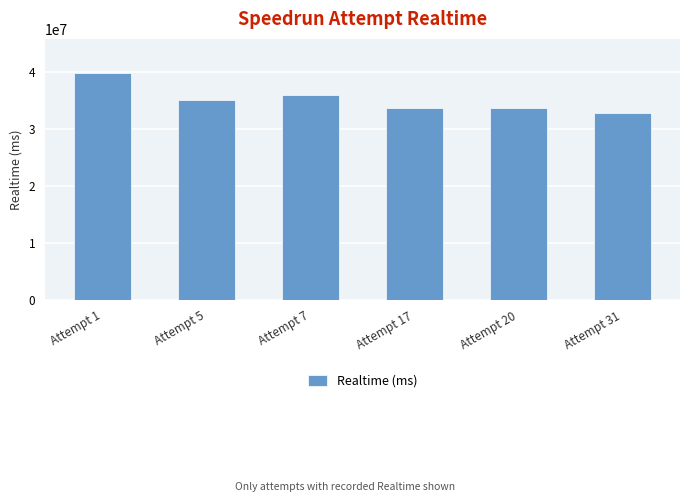

Is it true that the value at Attempt 17 is 33580425?

True